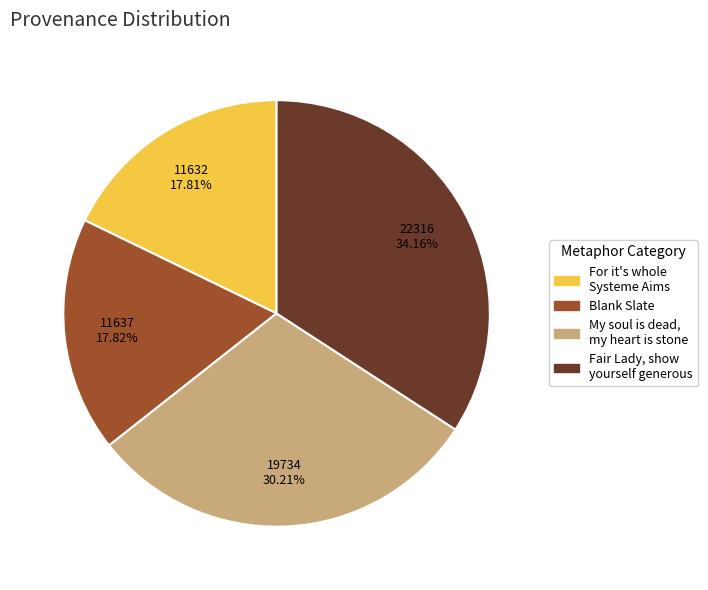

Is the sum of Blank Slate and My soul is dead, my heart is stone greater than half?

No